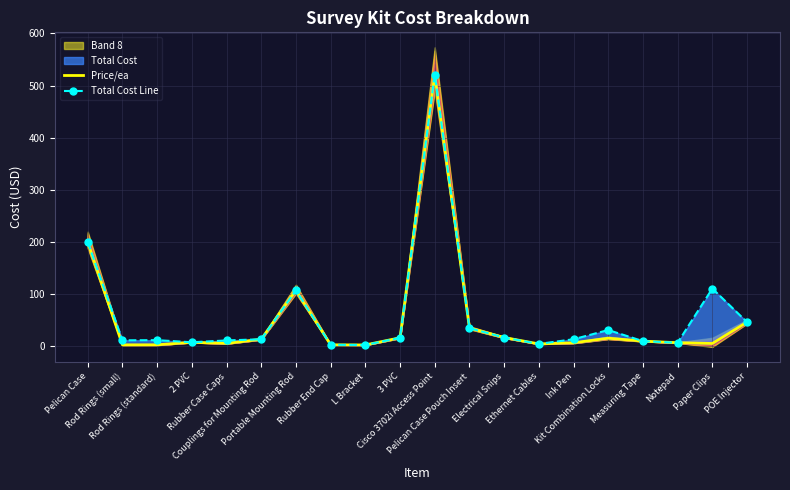

What is the total value across all series at POE Injector?

92.9